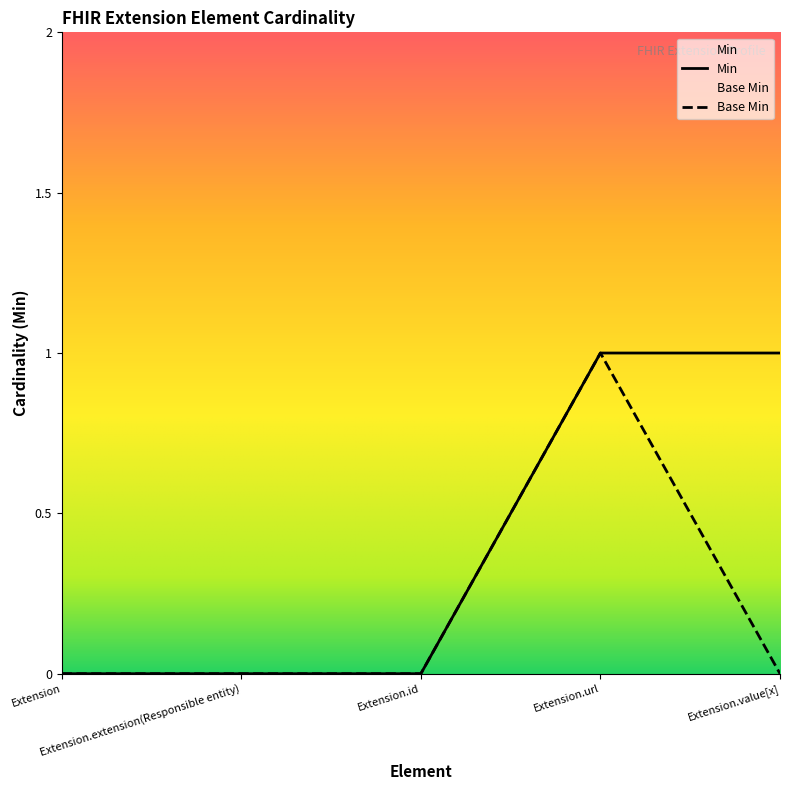

True or false: Min has more than 2 points higher than both neighbors.

False